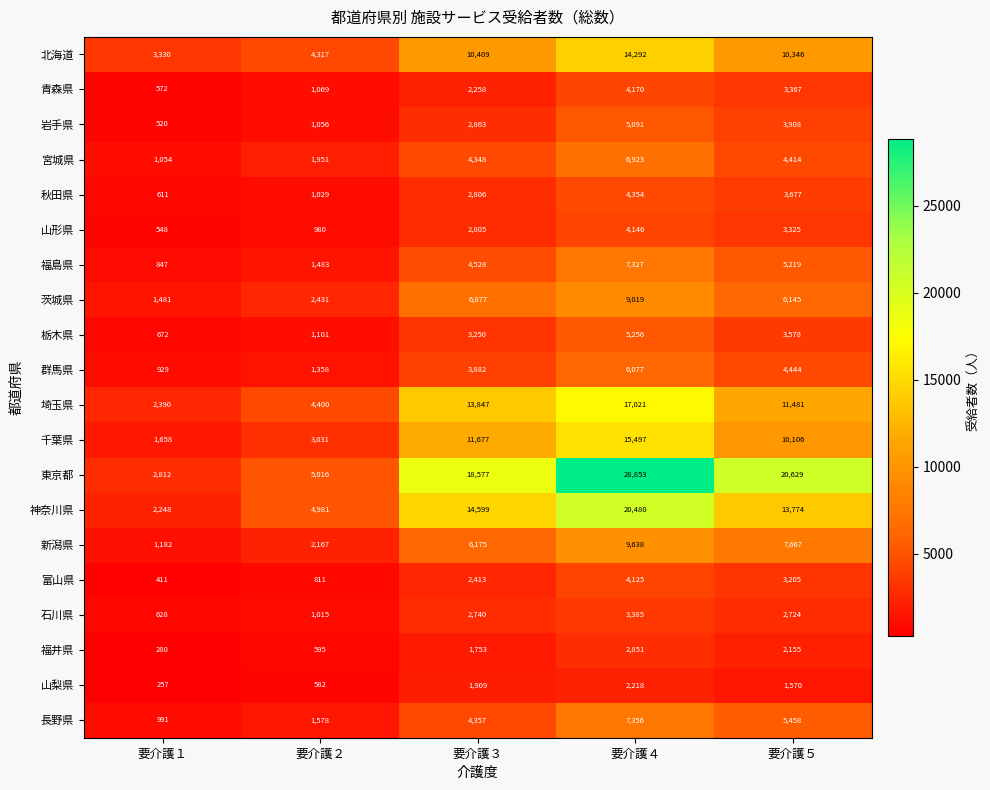

Which category has the lowest value across all series?

要介護１